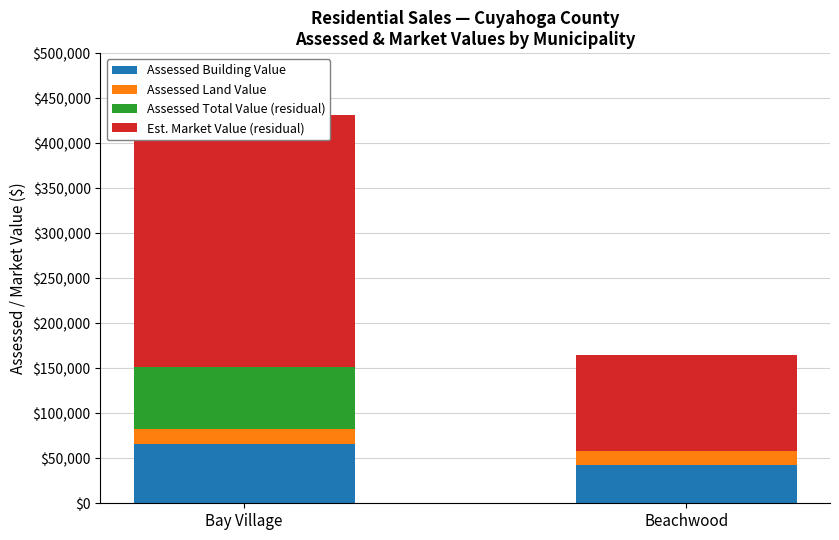

How many data points does each series have?

2